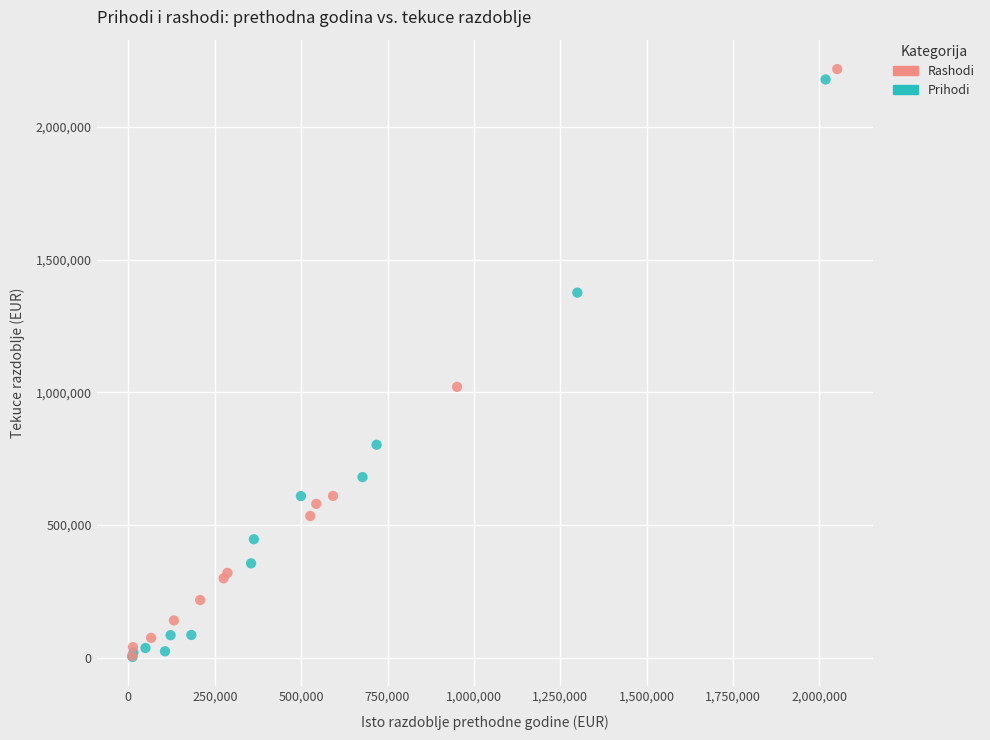

Which series has the largest Y range (max minus min)?

Rashodi